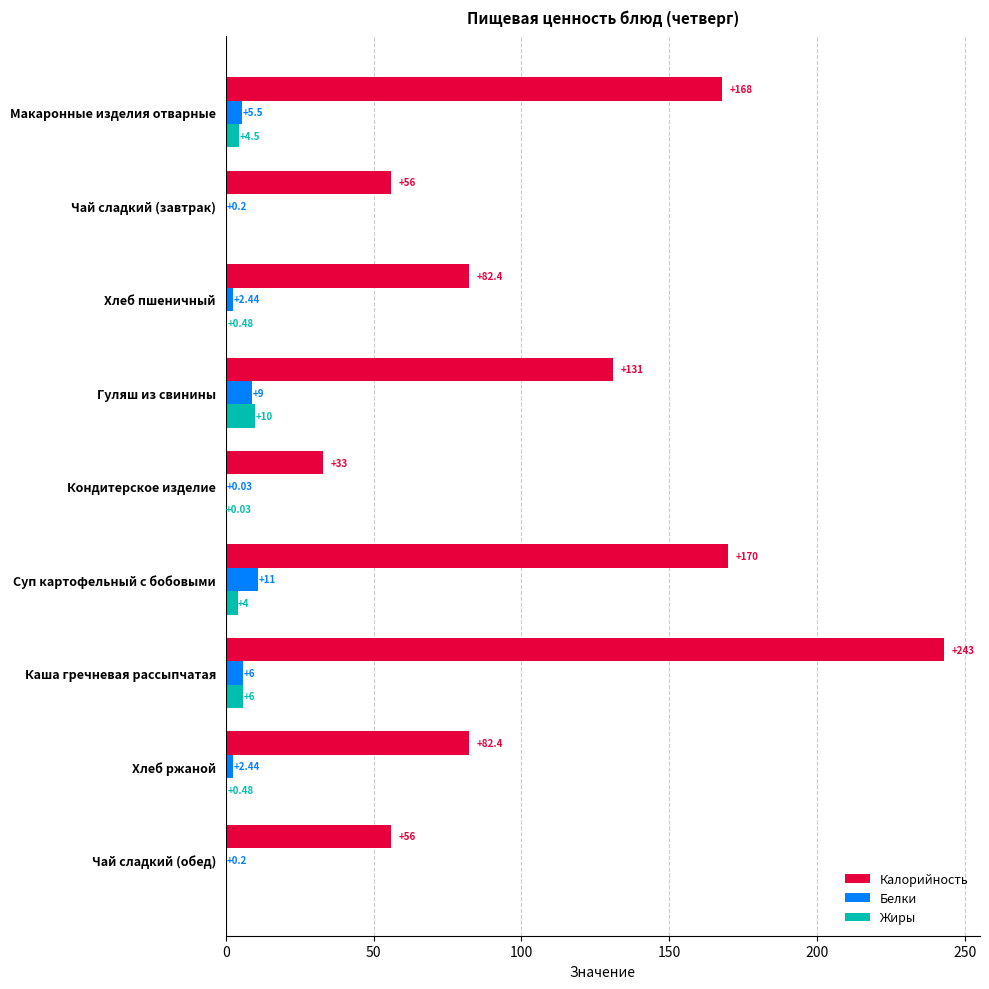

What is the sum of the Жиры values at Суп картофельный с бобовыми and Чай сладкий (завтрак)?

4.0